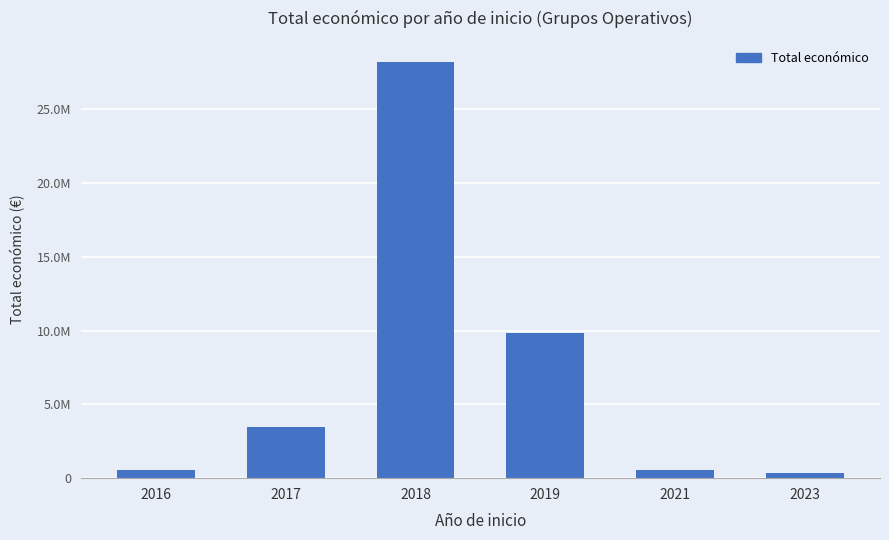

Does the chart contain any negative values?

No